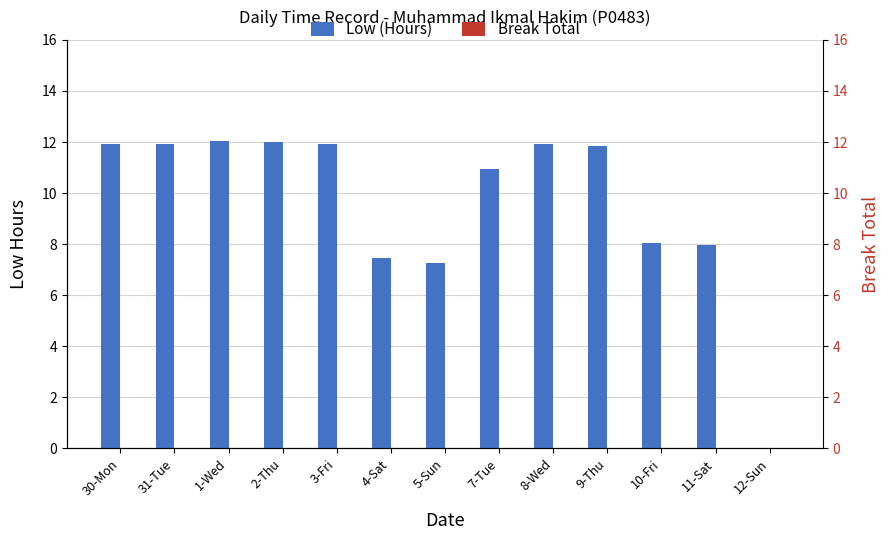

What is the difference between the highest and lowest values at 8-Wed?

11.9